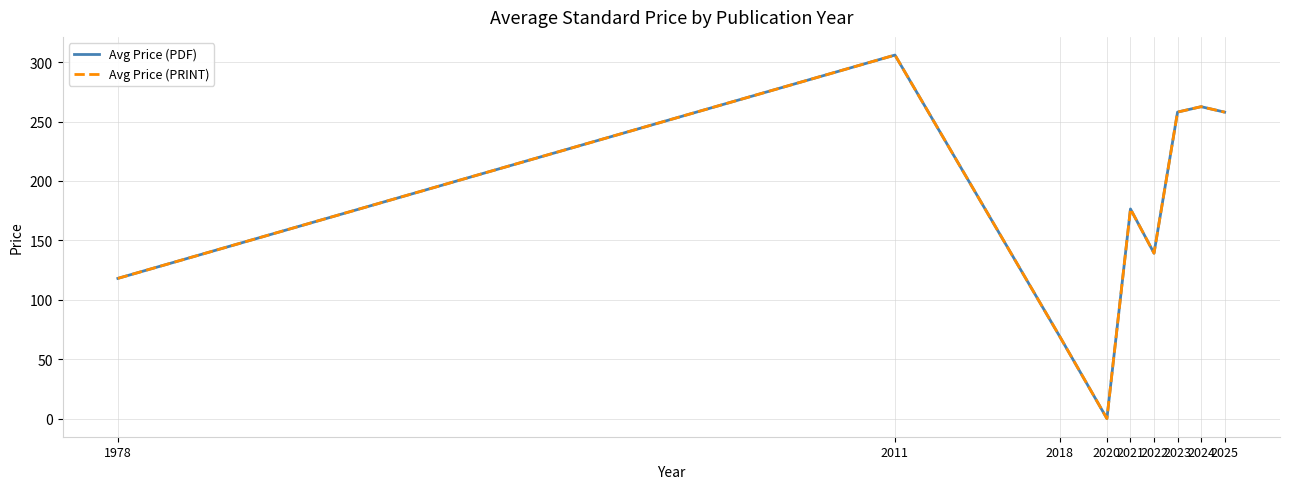

What are all the series names shown in the legend?

Avg Price (PDF), Avg Price (PRINT)